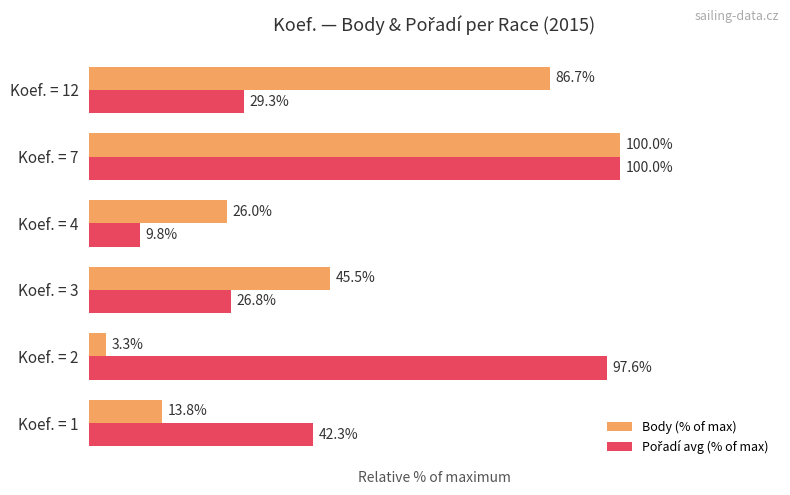

Which series has the widest spread of values?

Body (% of max)